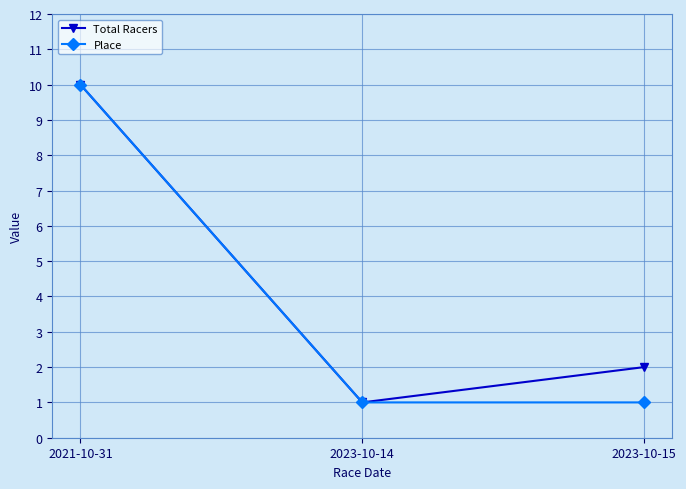

Reading left to right, transcribe all the data shown in this chart.

Total Racers: 2021-10-31=10	2023-10-14=1	2023-10-15=2
Place: 2021-10-31=10	2023-10-14=1	2023-10-15=1